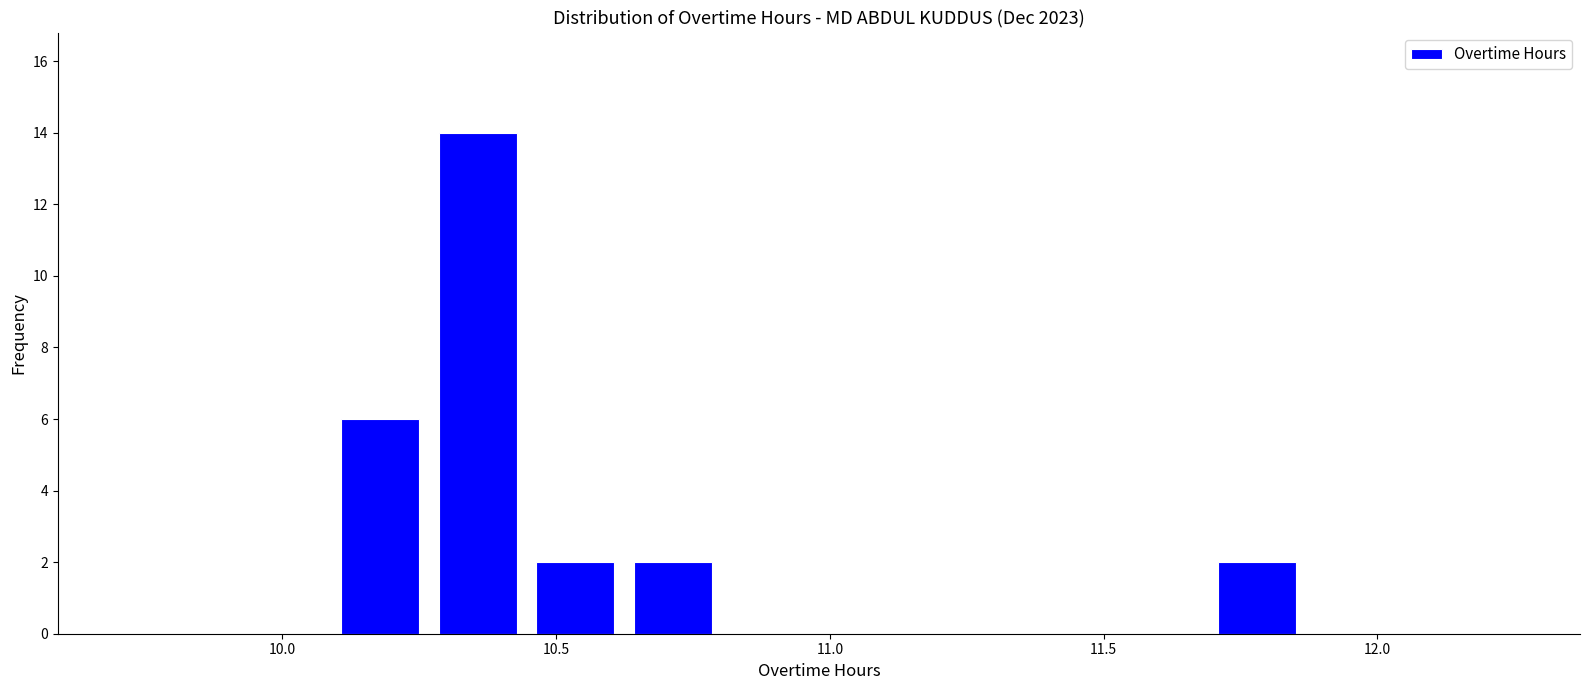

Around what value on the x-axis is the tallest bar? Give the approximate position of its centre, as read against the axis.

10.35